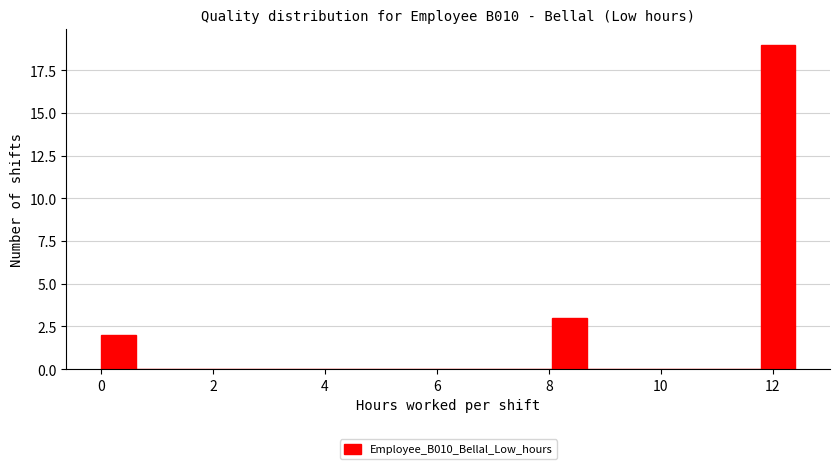

Read against the x-axis, roughly where is the centre of the tallest bar?

12.0